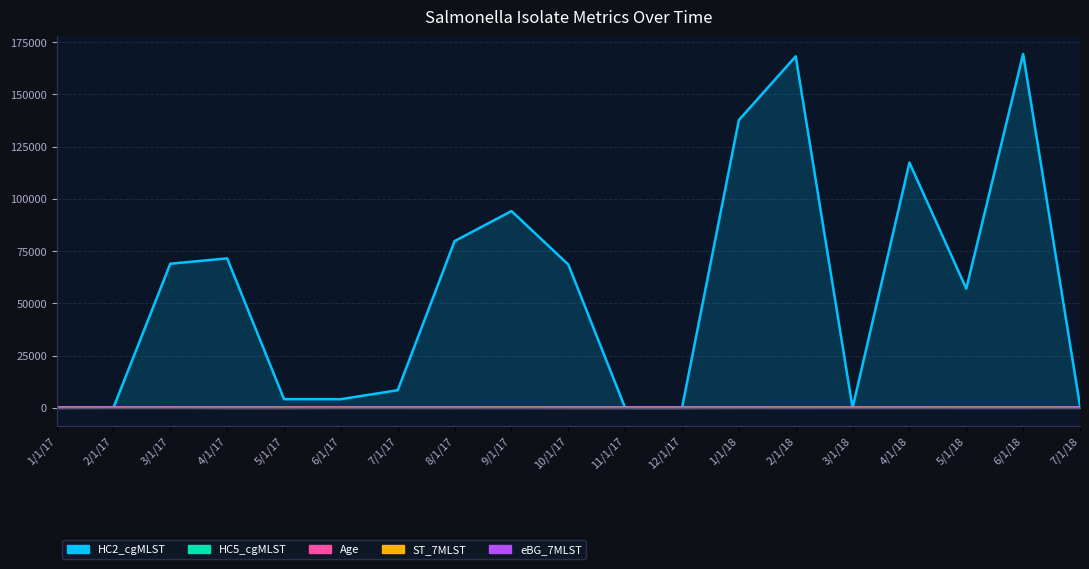

True or false: Age has more than 2 interior local peaks.

True